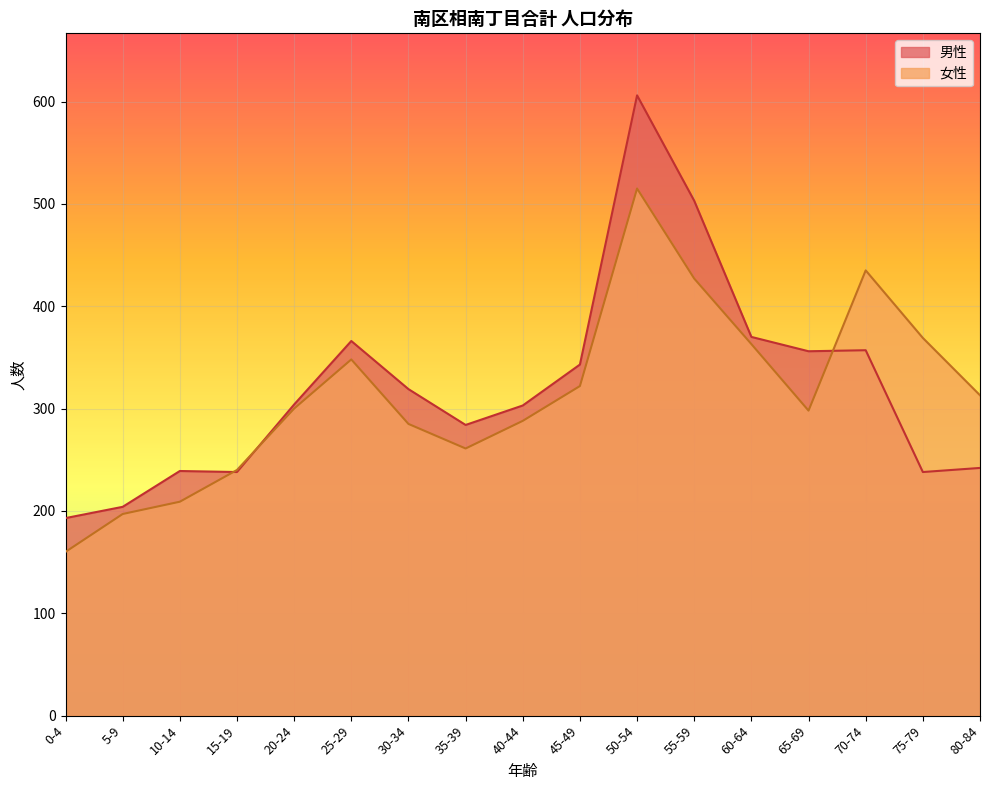

At which category does 男性 reach its first local peak?

10-14